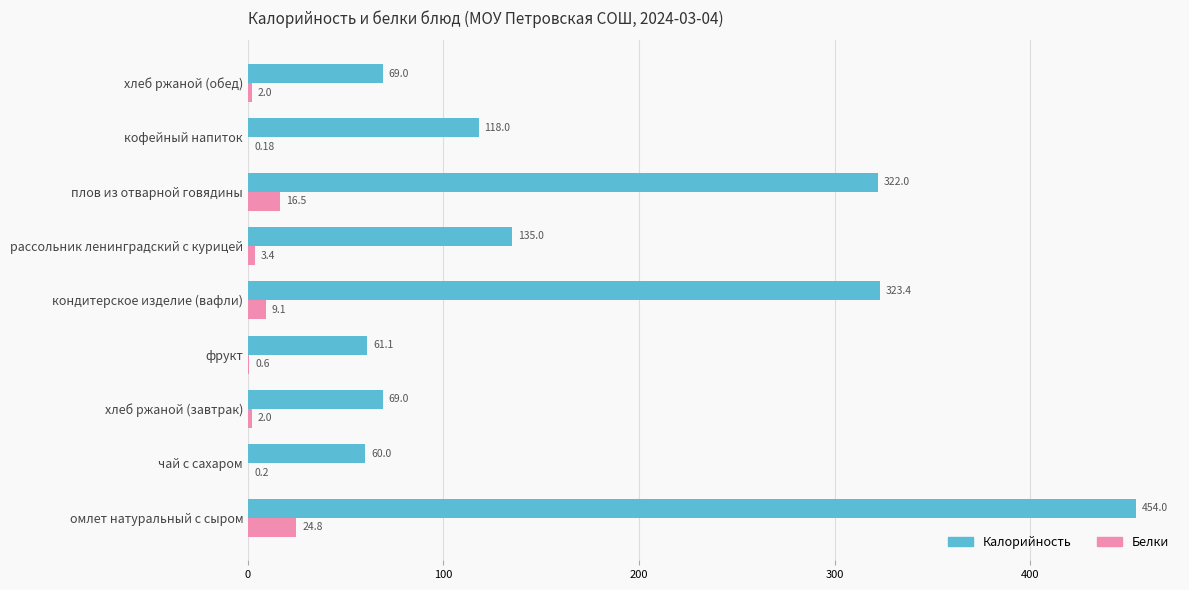

What is the sum of all Калорийность values?

1611.5